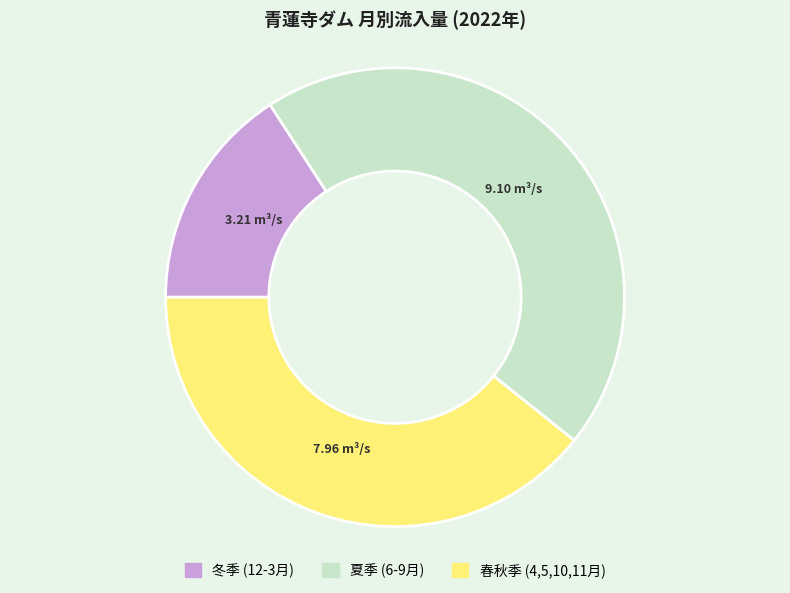

Is there a majority slice in this chart?

No